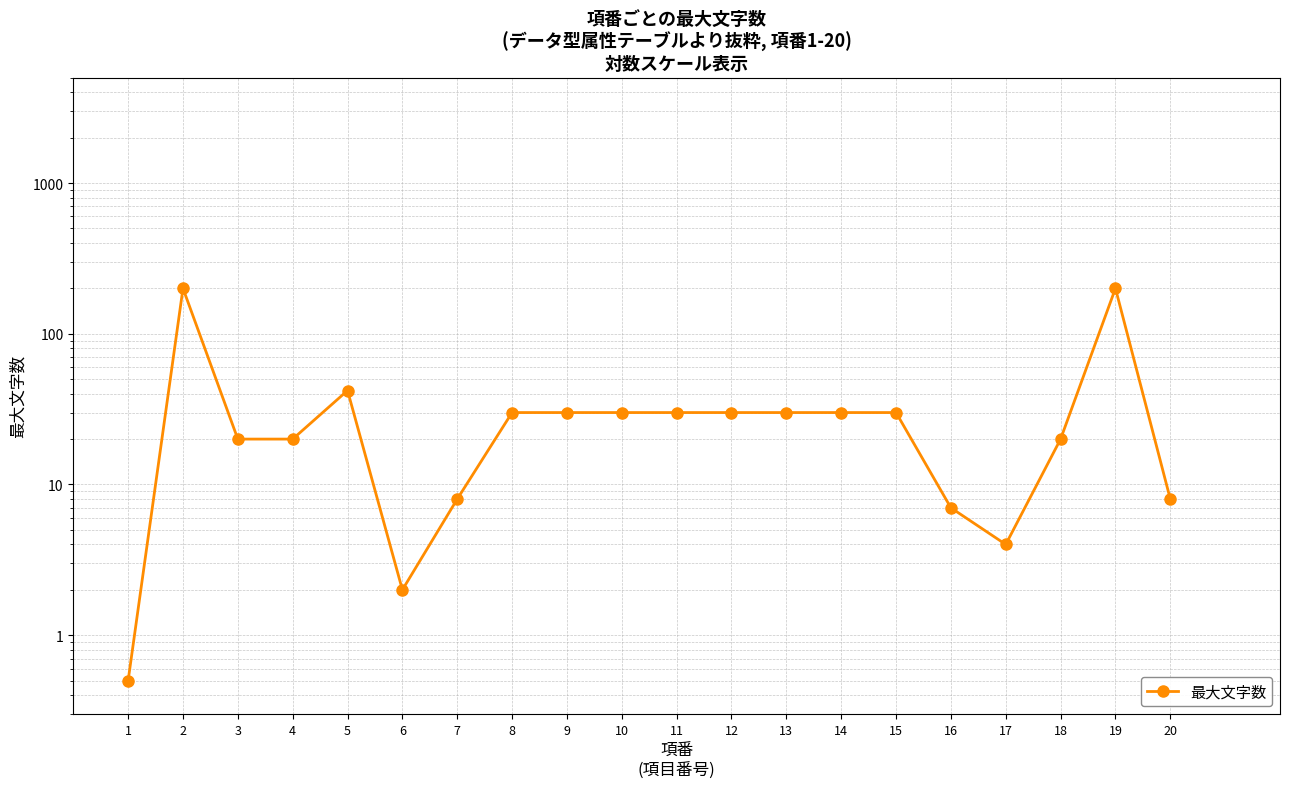

How many points are higher than both their immediate neighbors (excluding endpoints)?

3